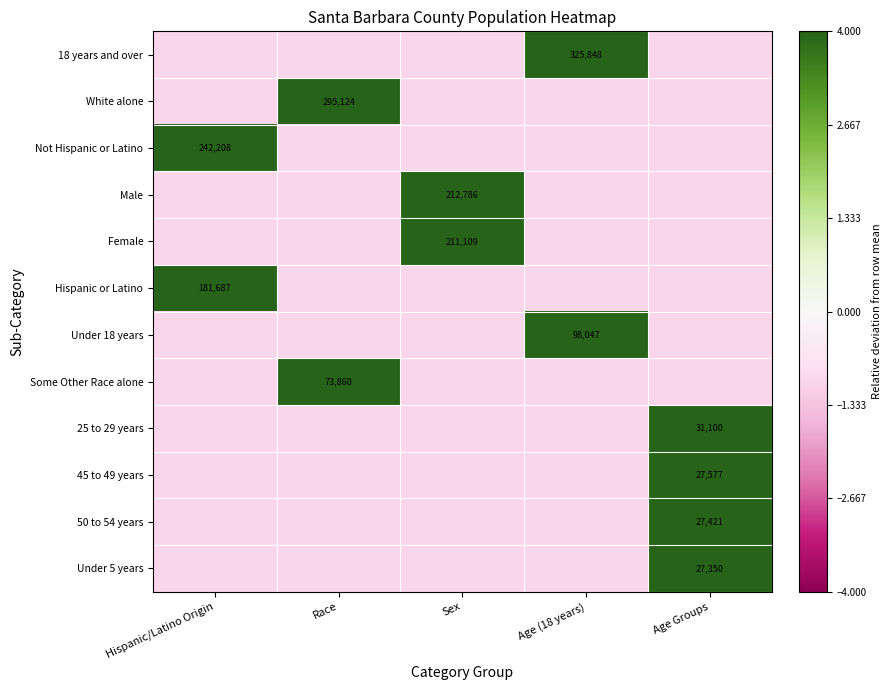

What is the maximum value for Under 18 years?

4